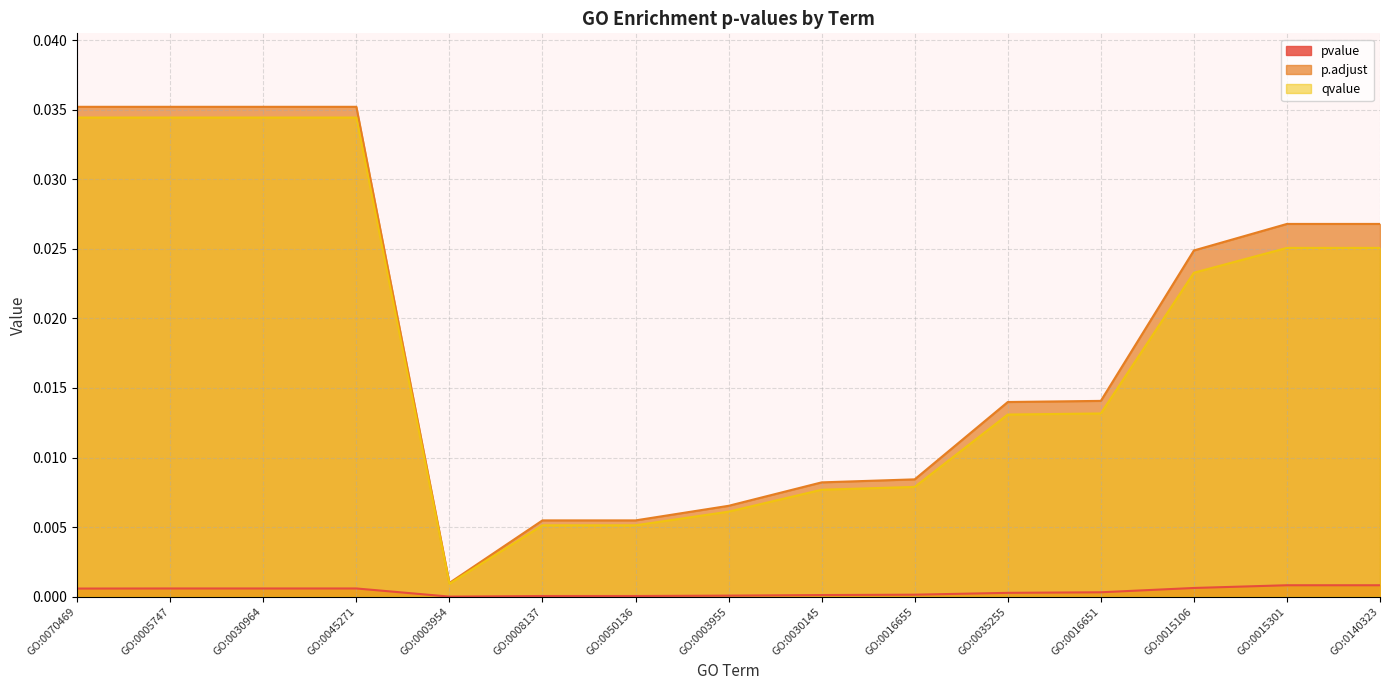

True or false: p.adjust has a value of 0.0 at GO:0070469.

True